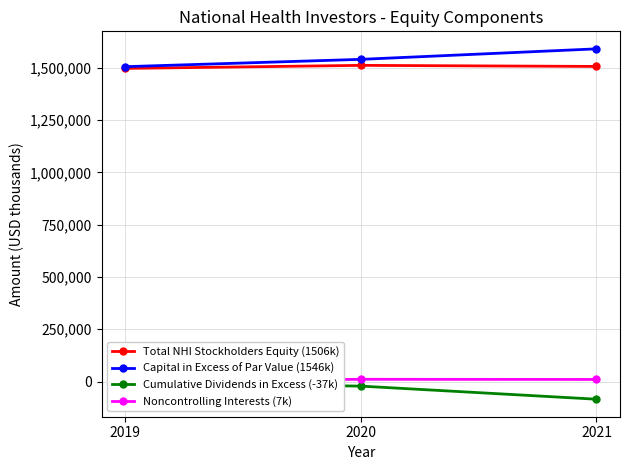

Is it true that Noncontrolling Interests (7k) equals 9900 at 2021?

True